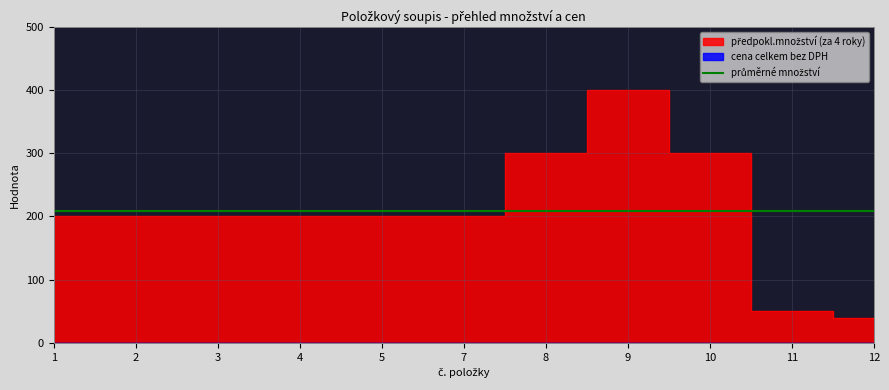

What is the greatest value displayed?

400